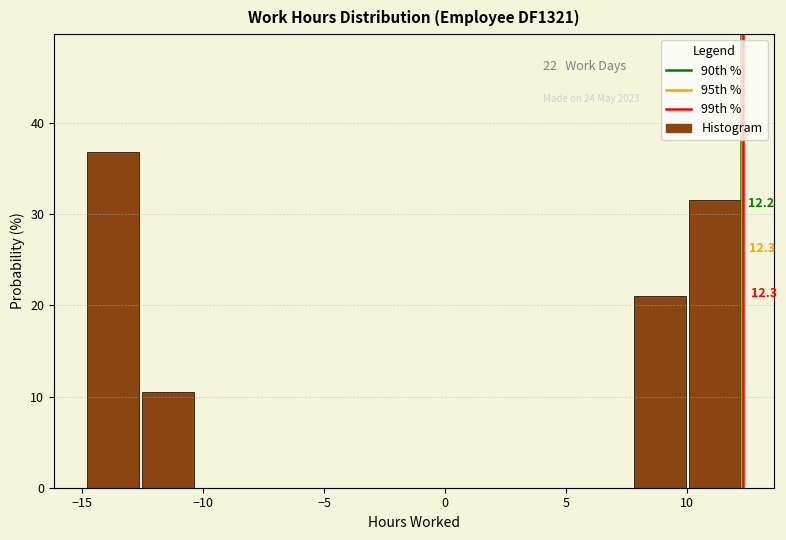

Over which range of the x-axis is the bar tallest?

-15.0 to -12.5